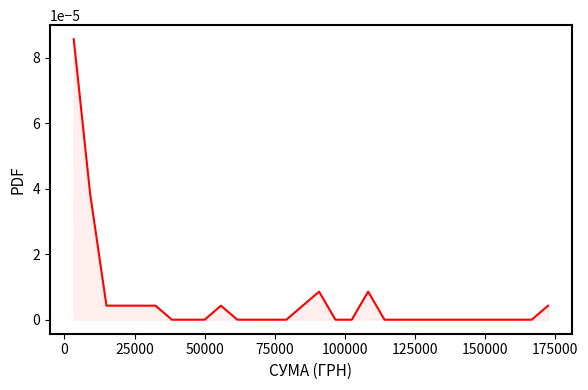

How many lines are shown in the chart?

1